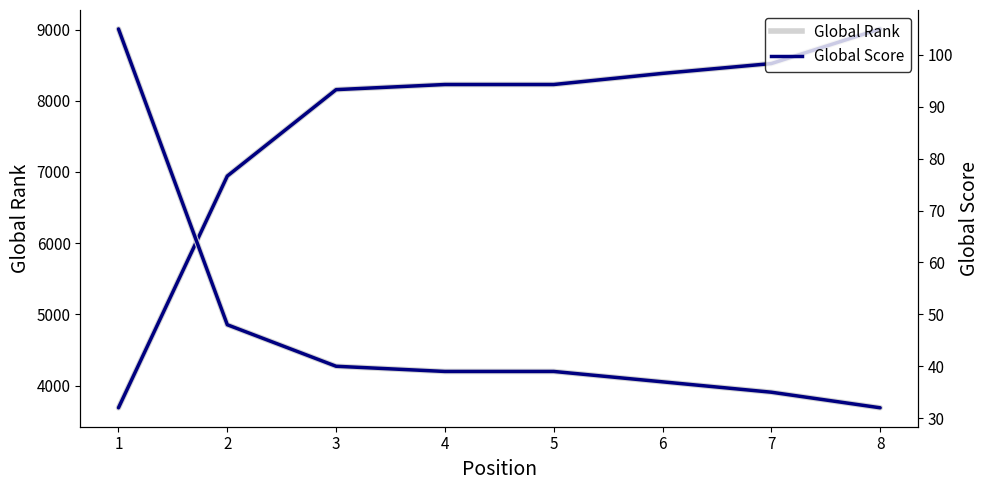

True or false: Global Rank has a value of 8228 at 4.

True